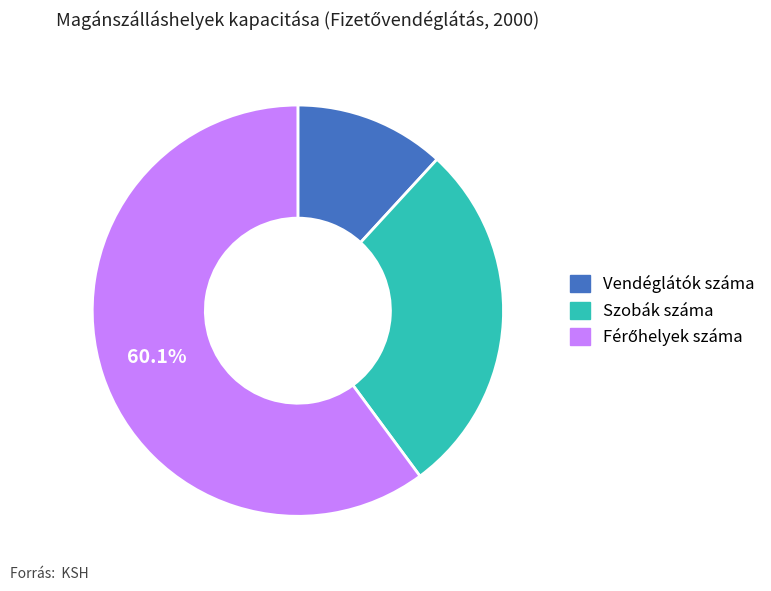

Is there any slice that represents more than half of the pie?

Yes